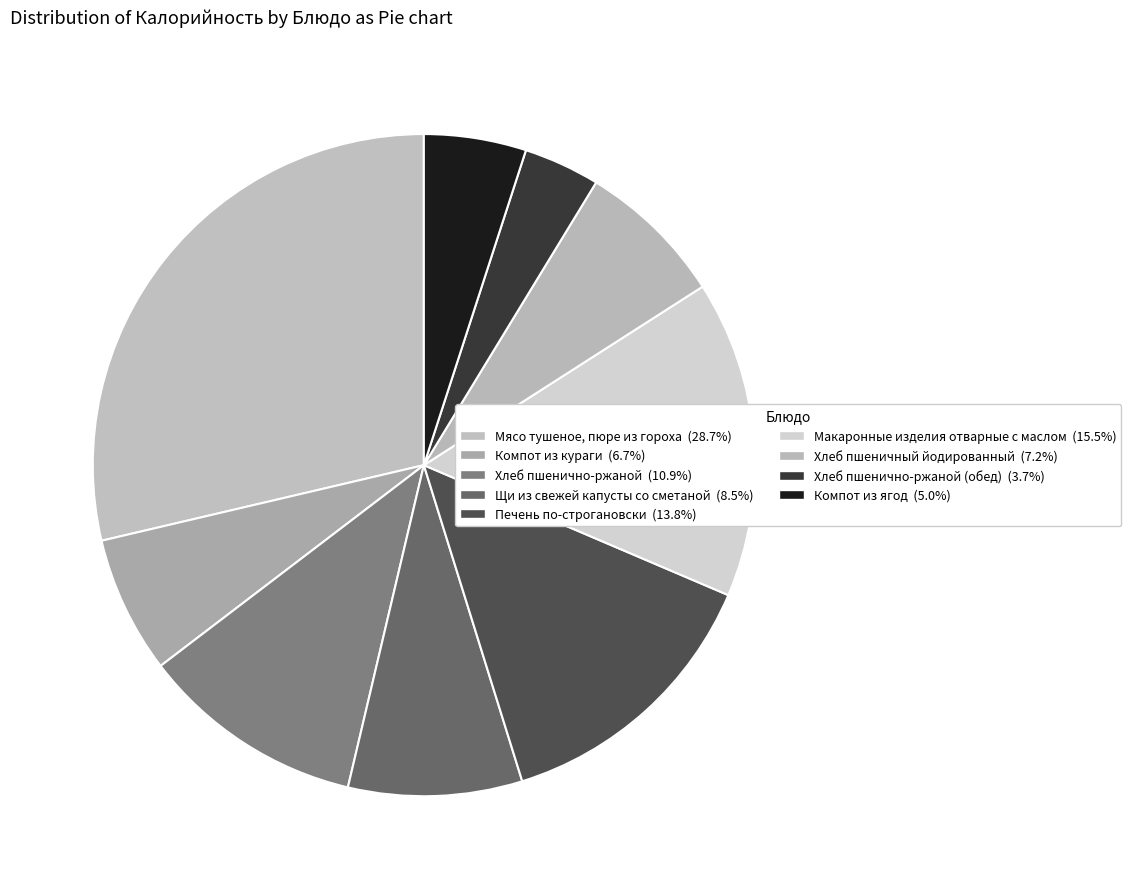

To the nearest percent, what is the average slice percentage?

11%